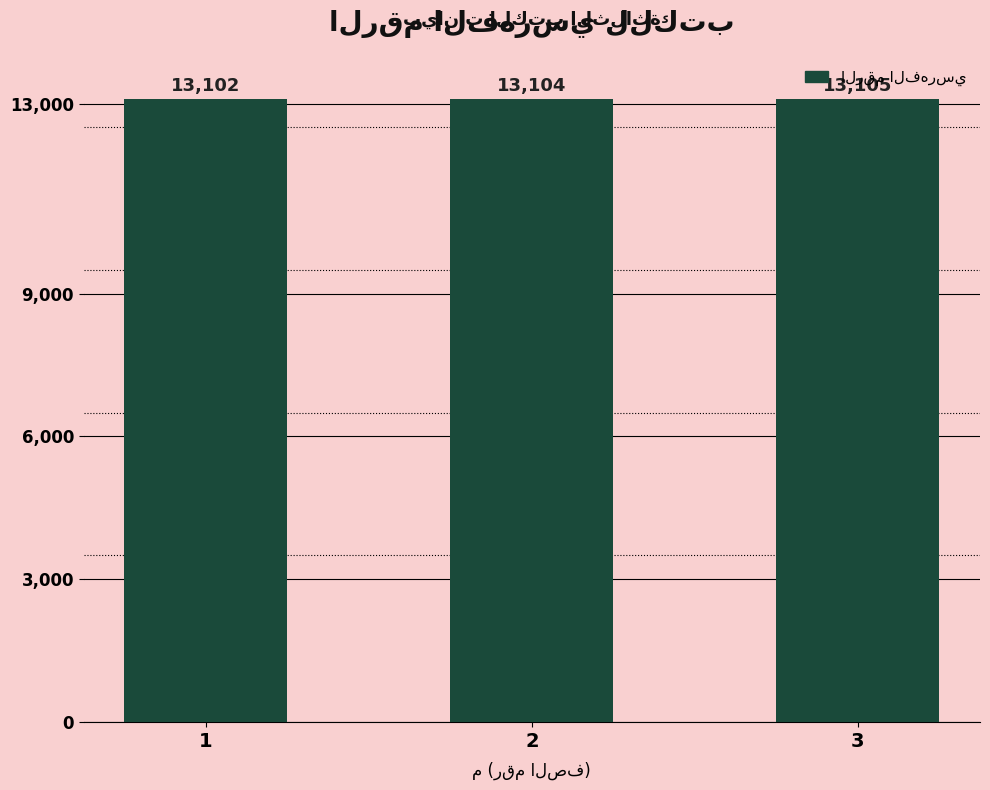

What is the change in value from 1 to 3?

+3